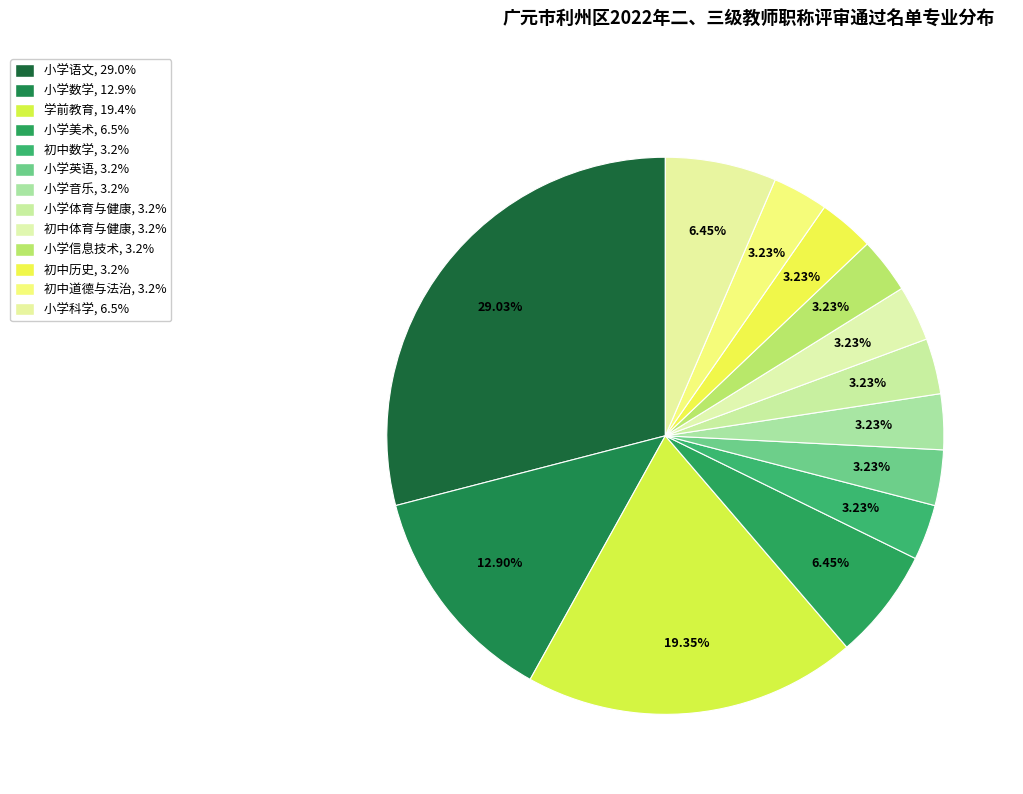

How many slices are in this pie chart?

13